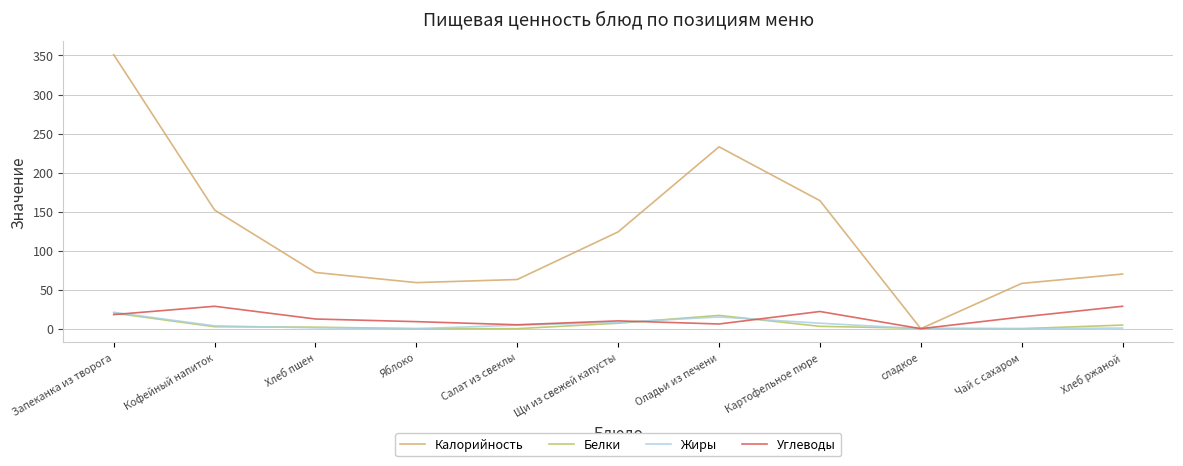

What is the total value across all series at Чай с сахаром?

73.0